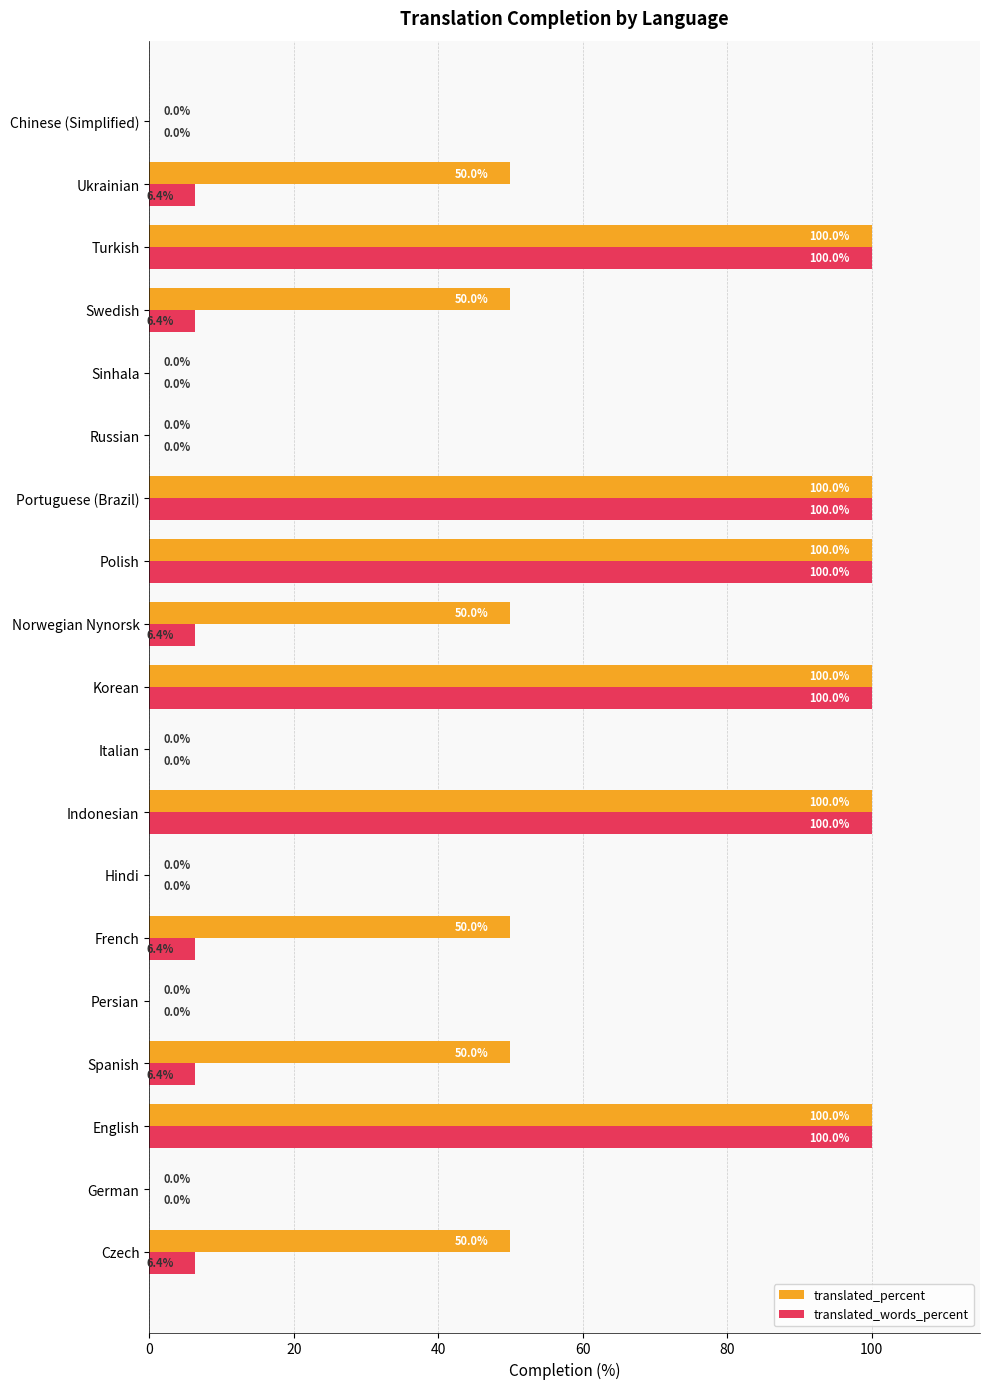

What is the sum of the translated_words_percent values at Hindi and Portuguese (Brazil)?

100.0